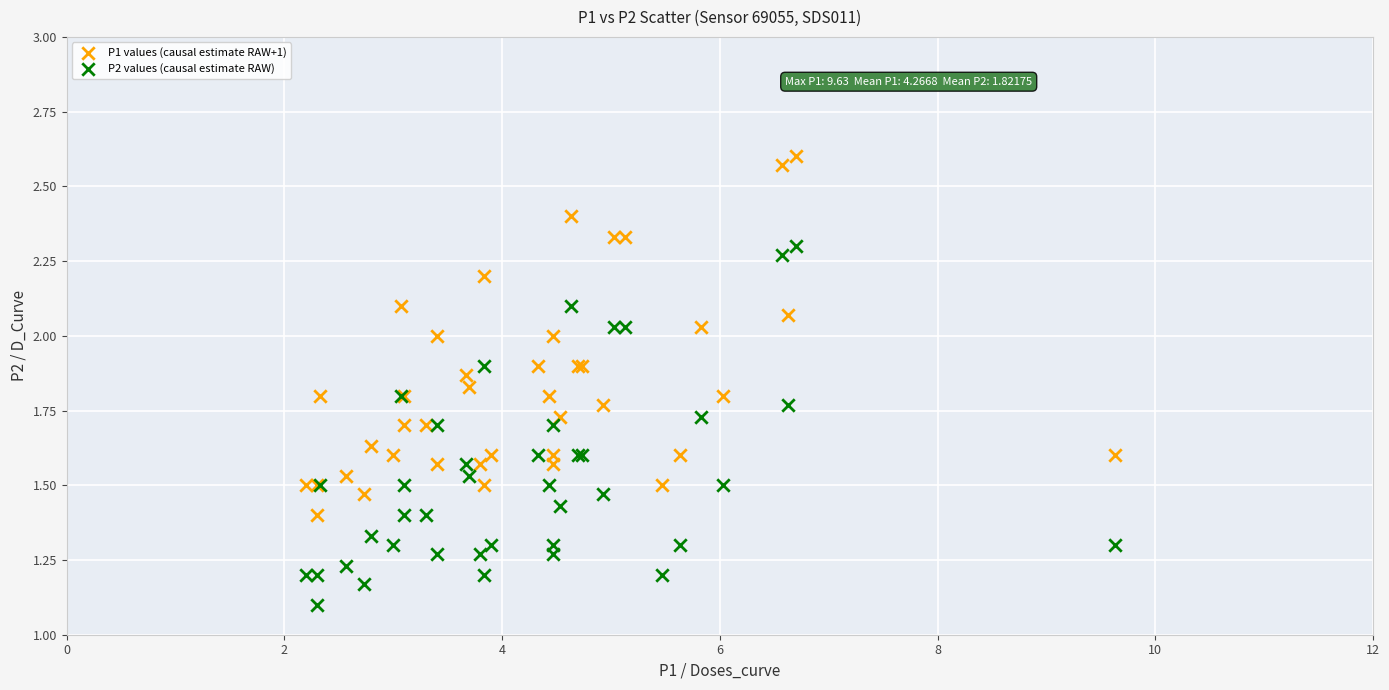

What is the X range (max minus min) for the scatter plot?

7.4